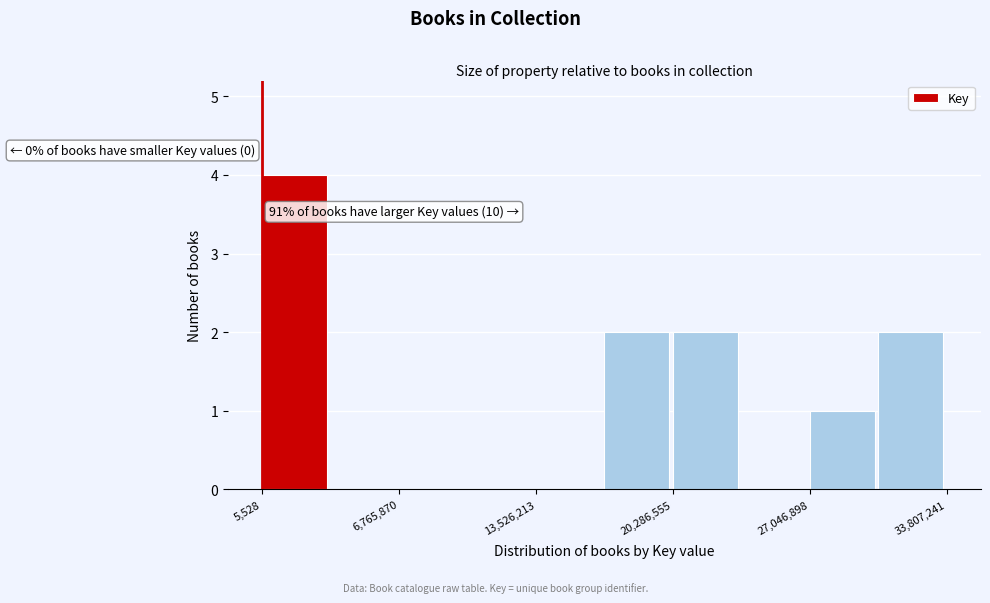

Read against the x-axis, roughly where is the centre of the tallest bar?

2000000